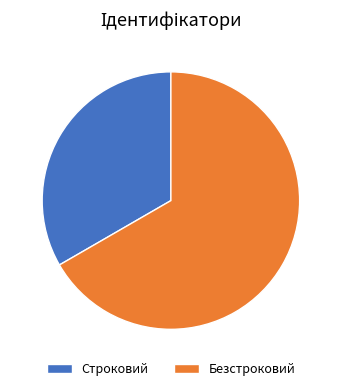

Is there any slice that represents more than half of the pie?

Yes